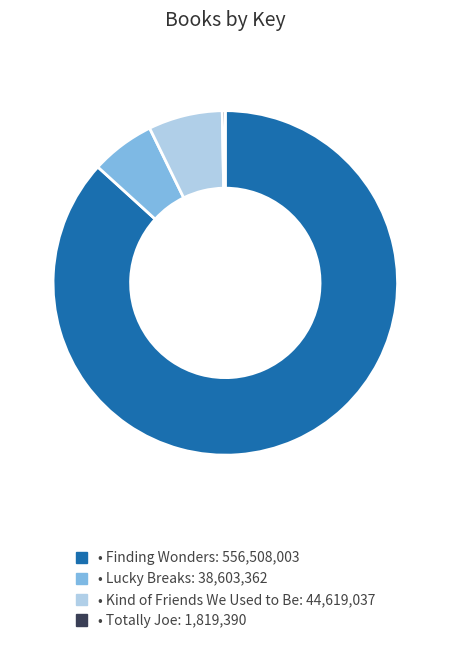

Does any single category account for the majority?

Yes